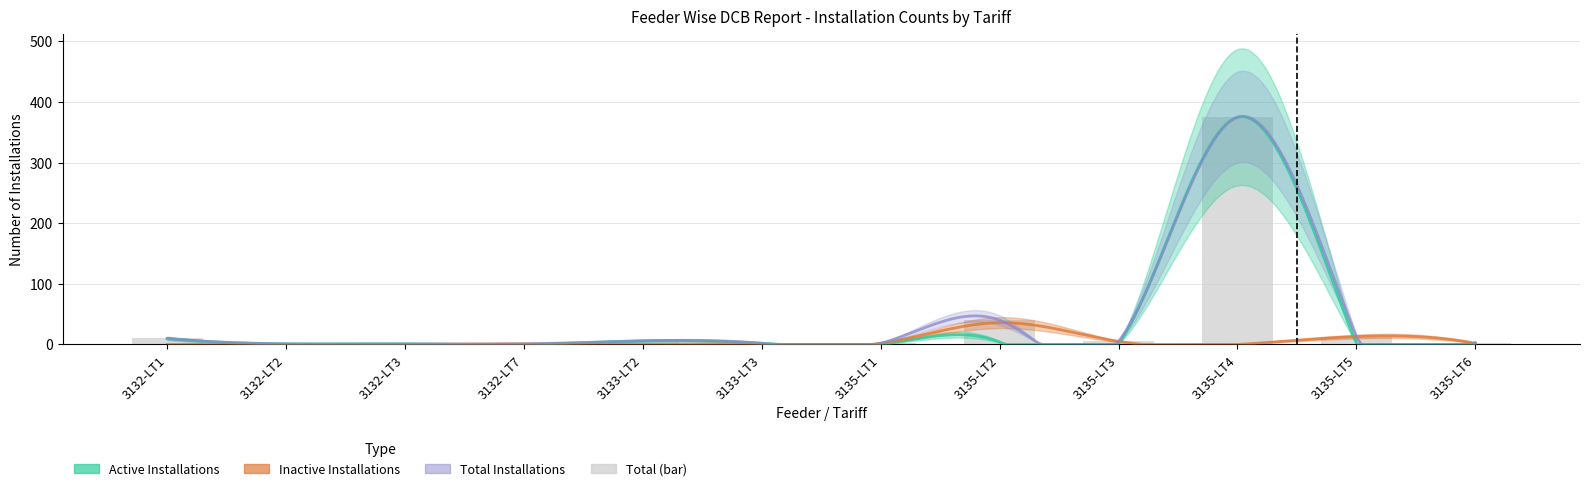

Read the Metered Installations value at 3132-LT2.

1